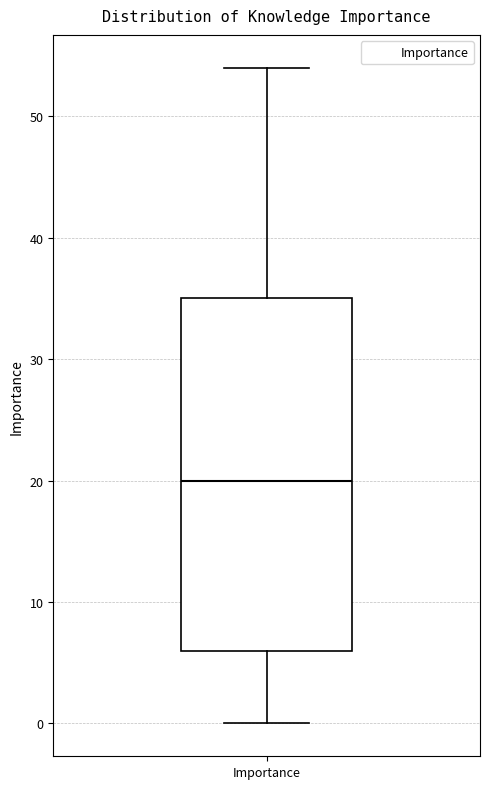

Where does the upper whisker of the box for Importance end on the y-axis? The values are not printed on the chart, so give them approximately, as read against the axis.

54